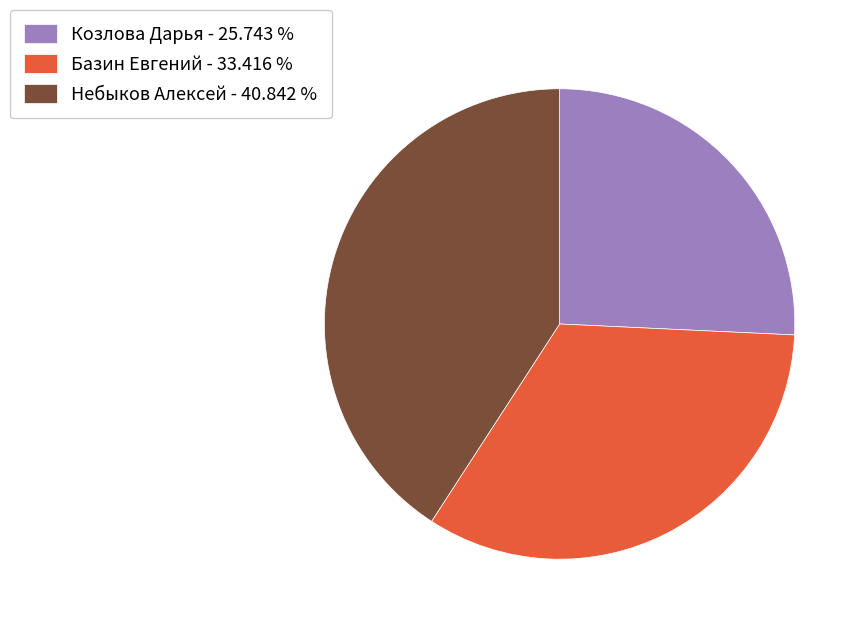

Does any single category account for the majority?

No